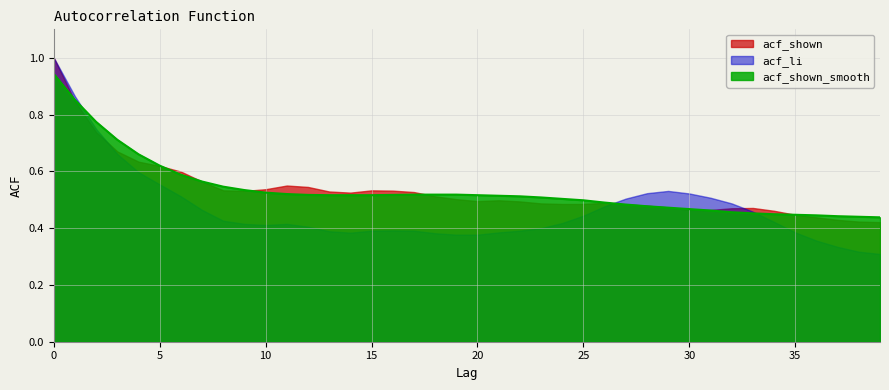

What is the sum of the acf_li values at 5 and 14?

0.9